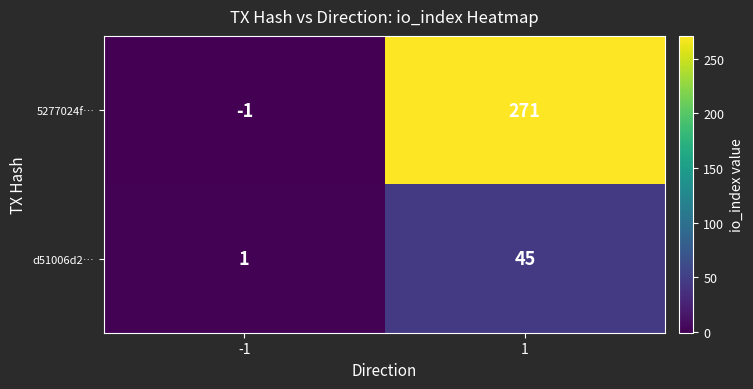

What is the minimum value shown in the chart?

-1